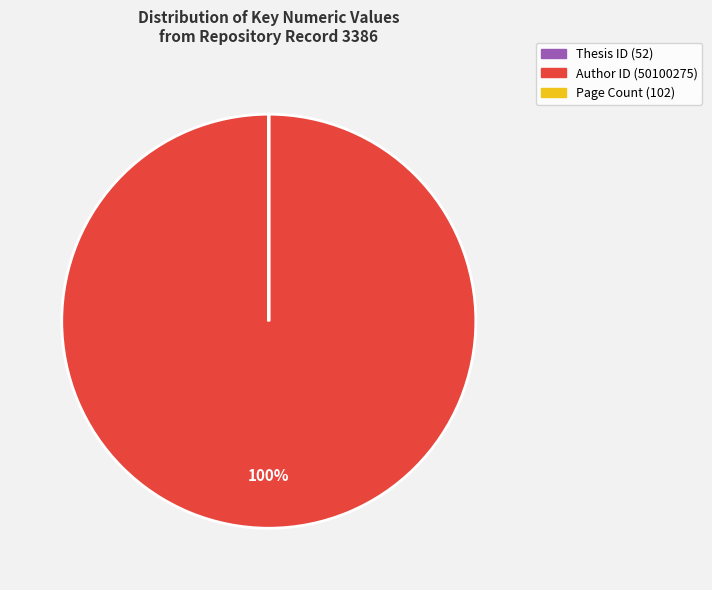

To the nearest percent, what is the average slice percentage?

33%